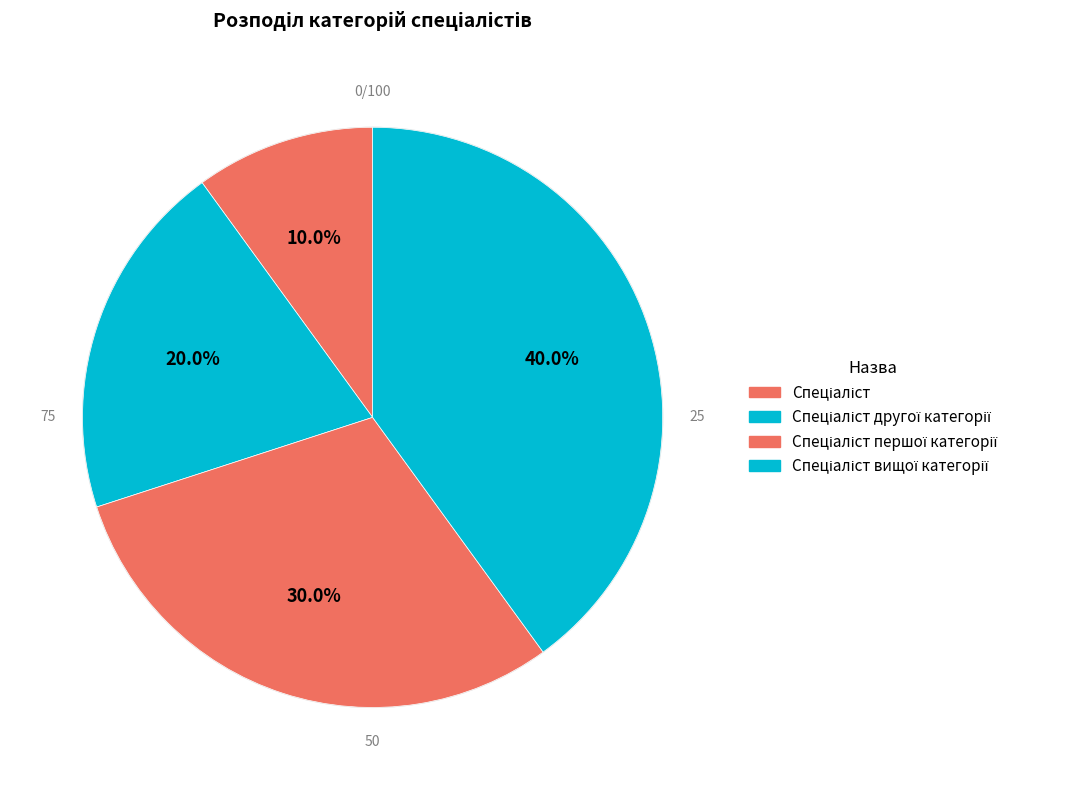

How many segments does this pie chart have?

4